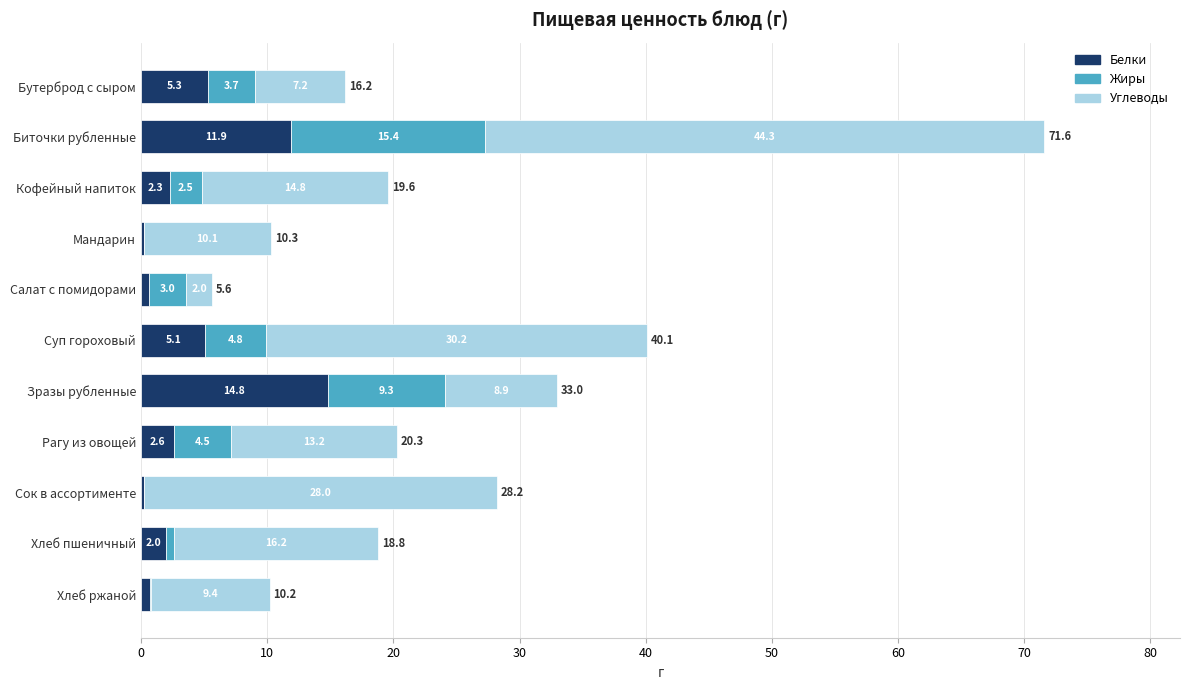

What are all the series names shown in the legend?

Белки, Жиры, Углеводы